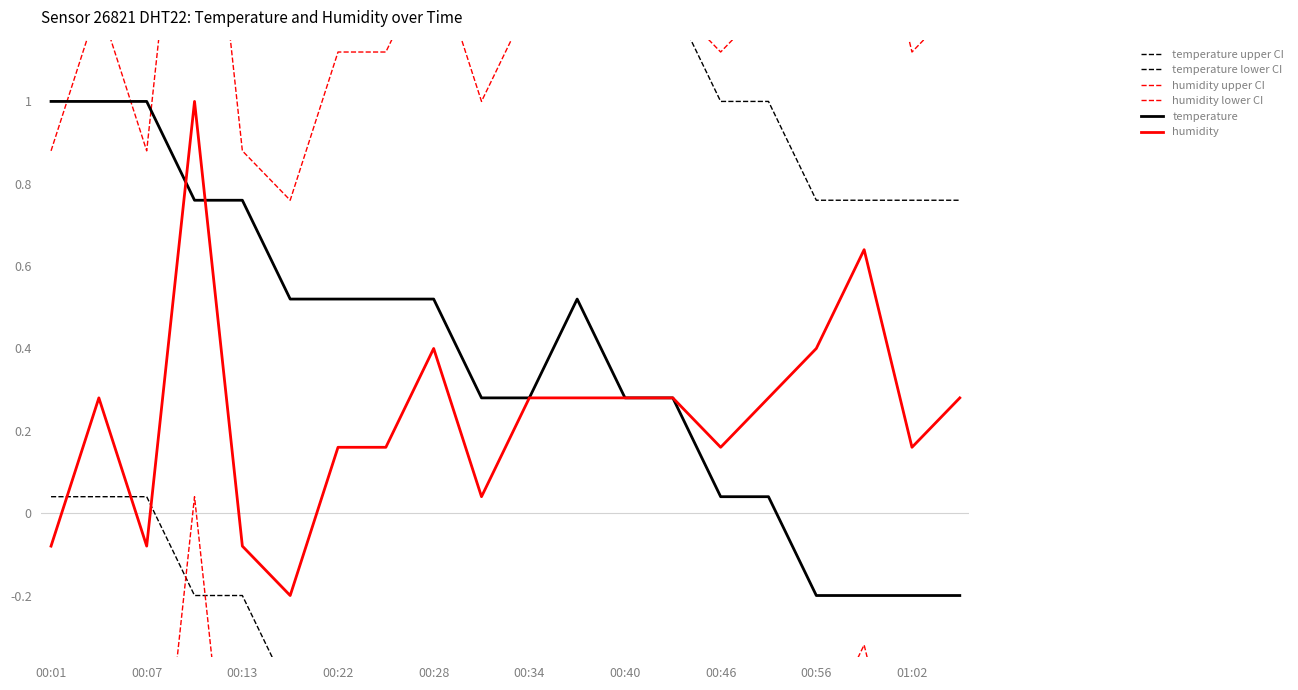

What is the maximum value shown in the chart?

2.0